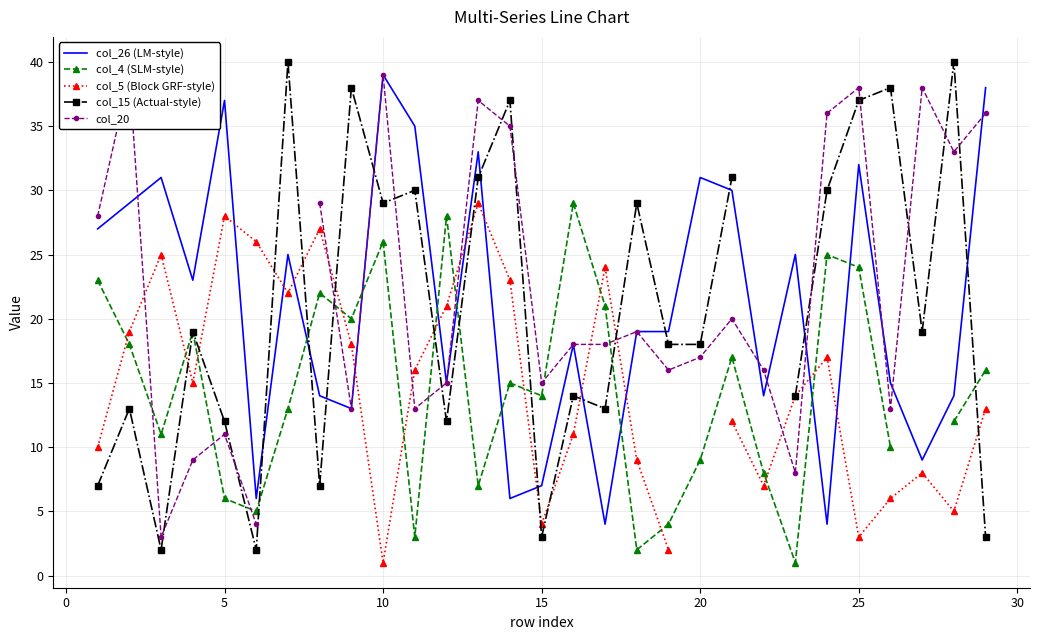

Which series has the widest spread of values?

col_15 (Actual-style)